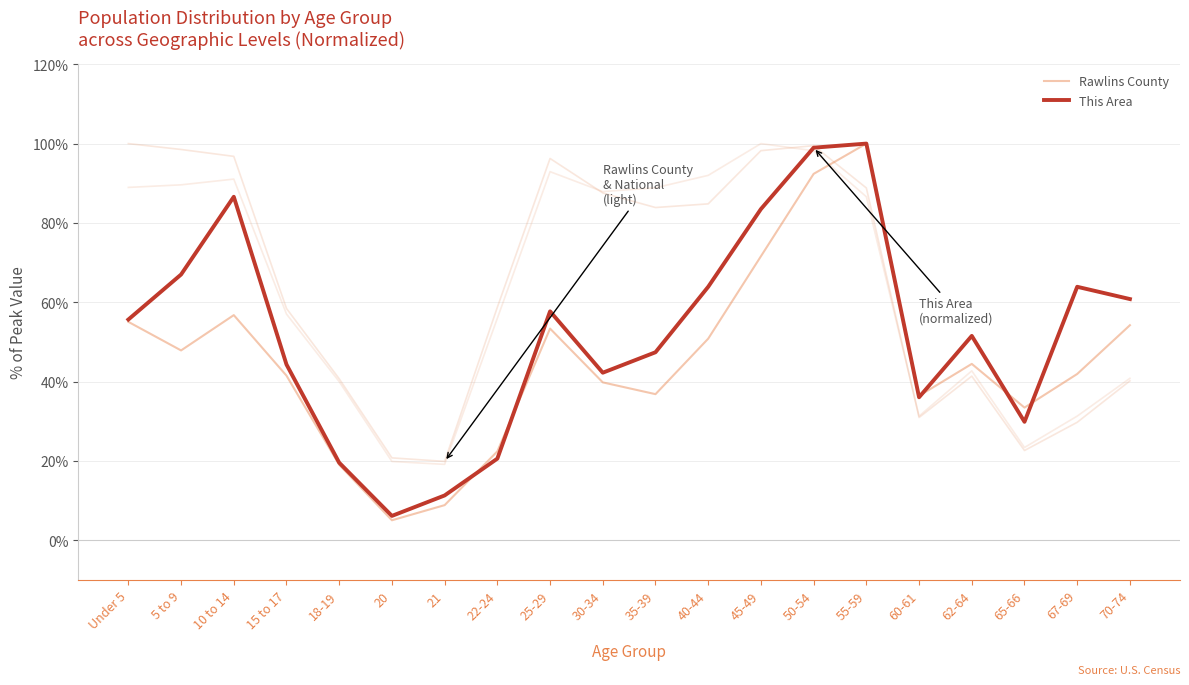

What is the sum of all This Area values?

1047.4